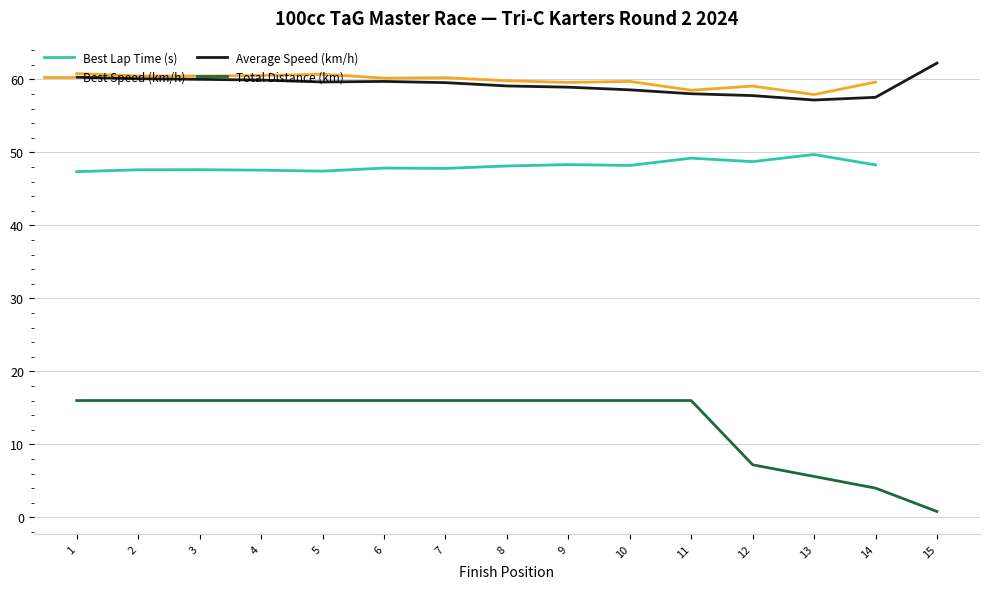

True or false: Total Distance (km) has a value of 16.0 at 9.

True